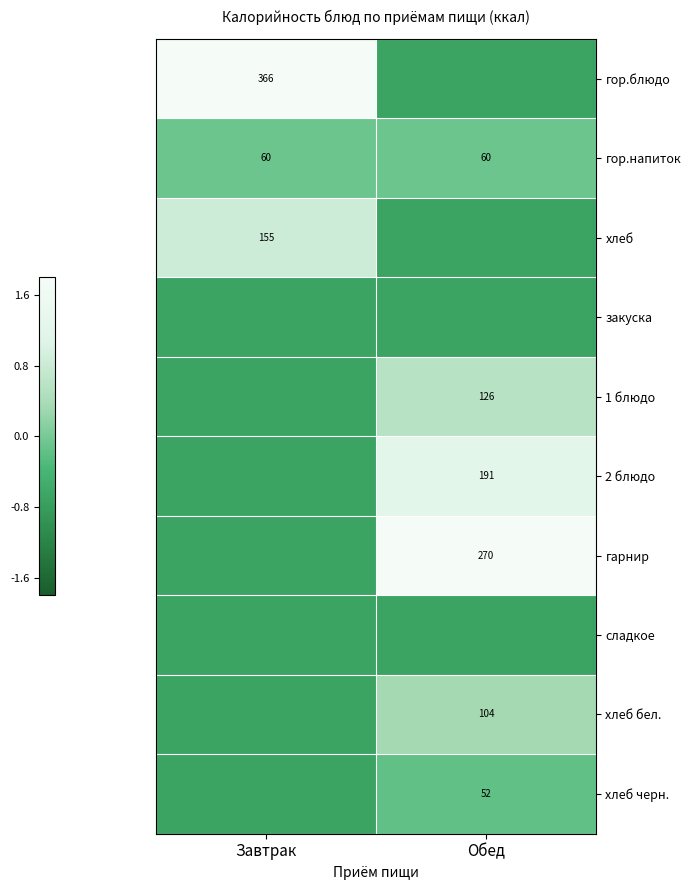

Is the value of гарнир at Обед greater than the value of хлеб бел. at Обед?

Yes